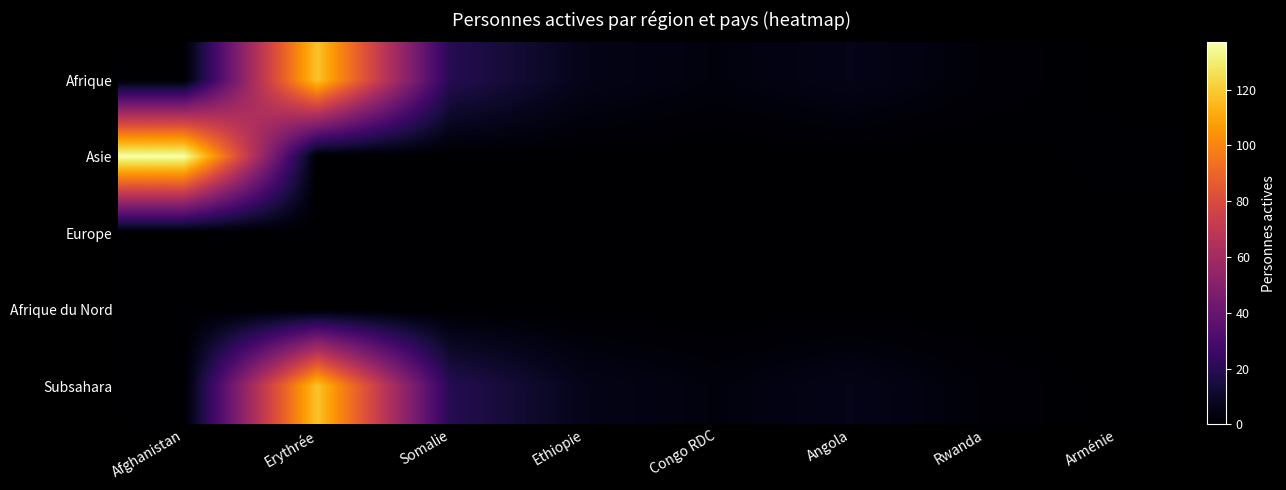

At which category is the sum across all series the highest?

Erythrée